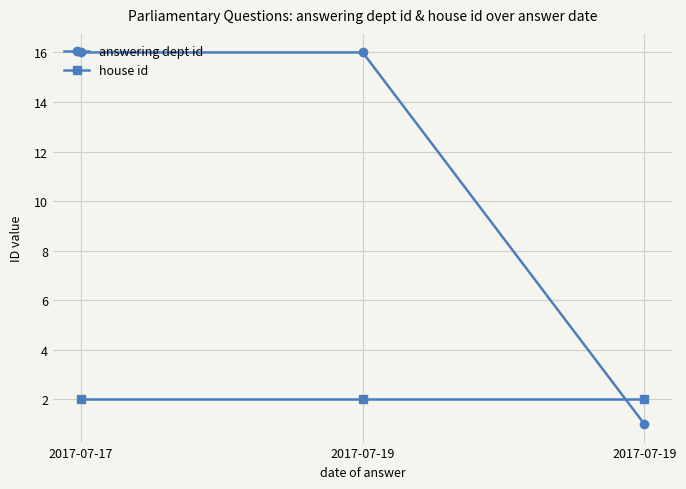

How many lines are shown in the chart?

2